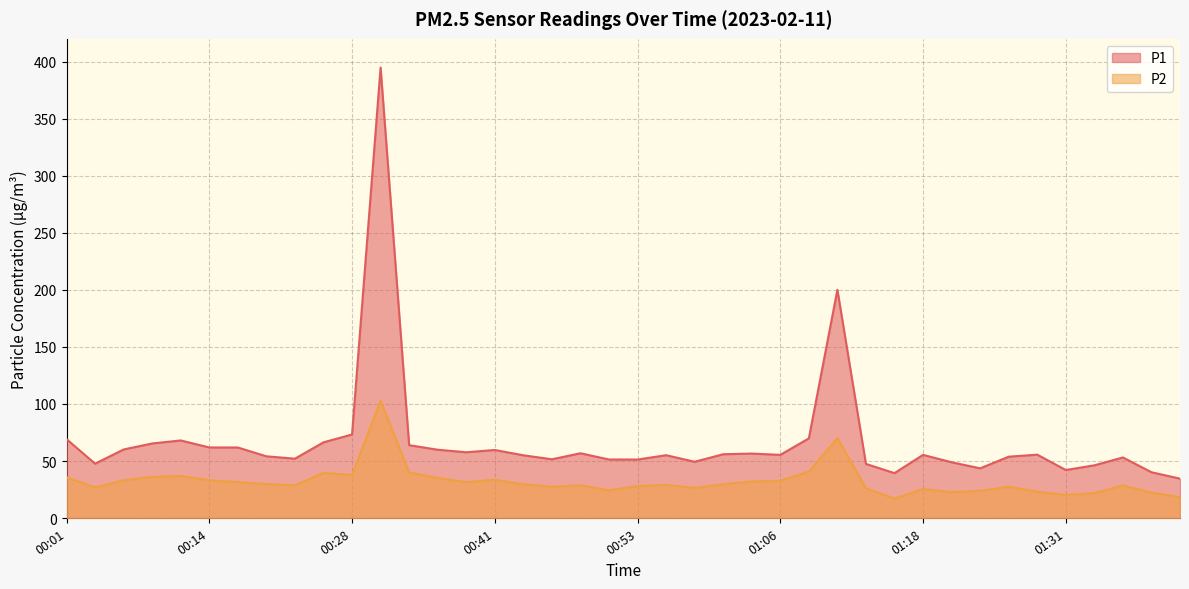

Rank the series by their maximum value, from highest to lowest.

P1, P2